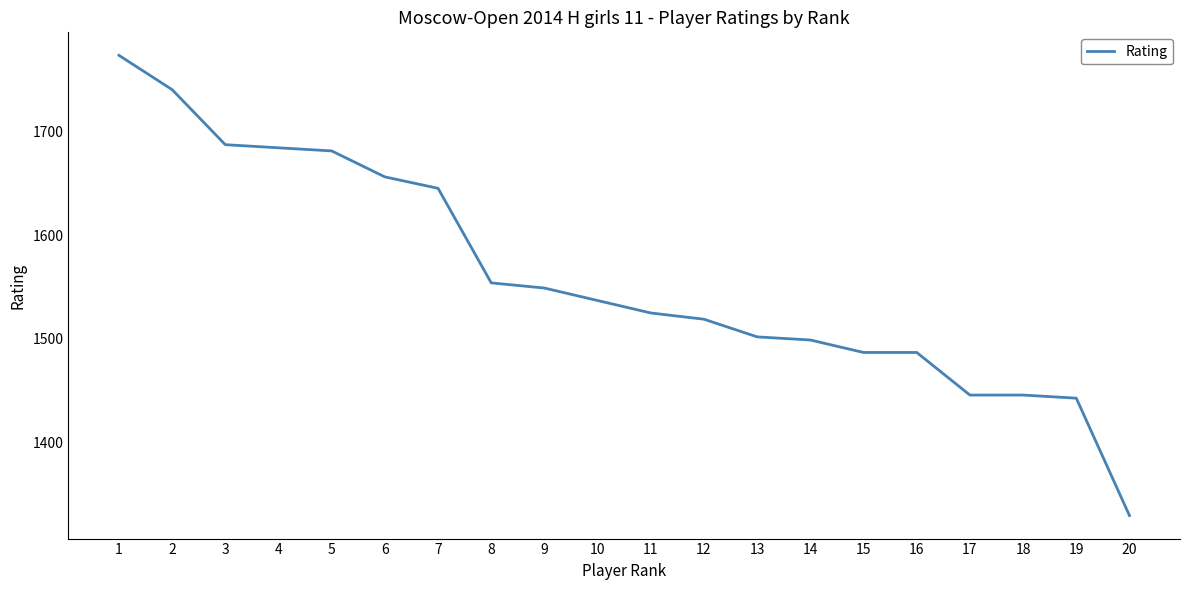

At which label does the data first exceed 1537?

1